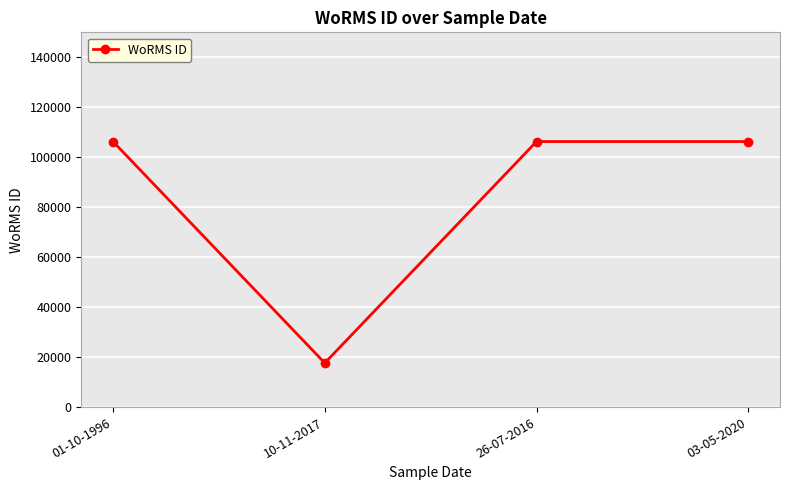

What is the label of the 3rd point from the left?

26-07-2016